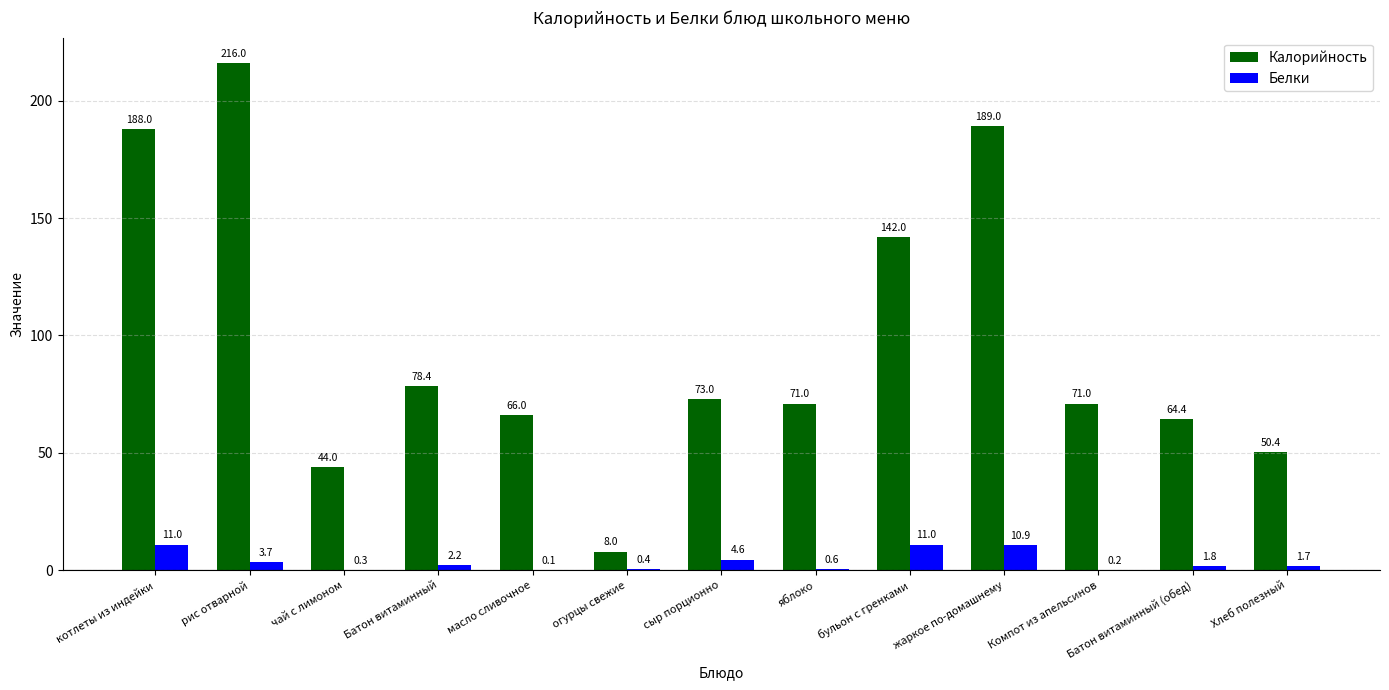

What is the sum of the Белки values at масло сливочное and огурцы свежие?

0.5